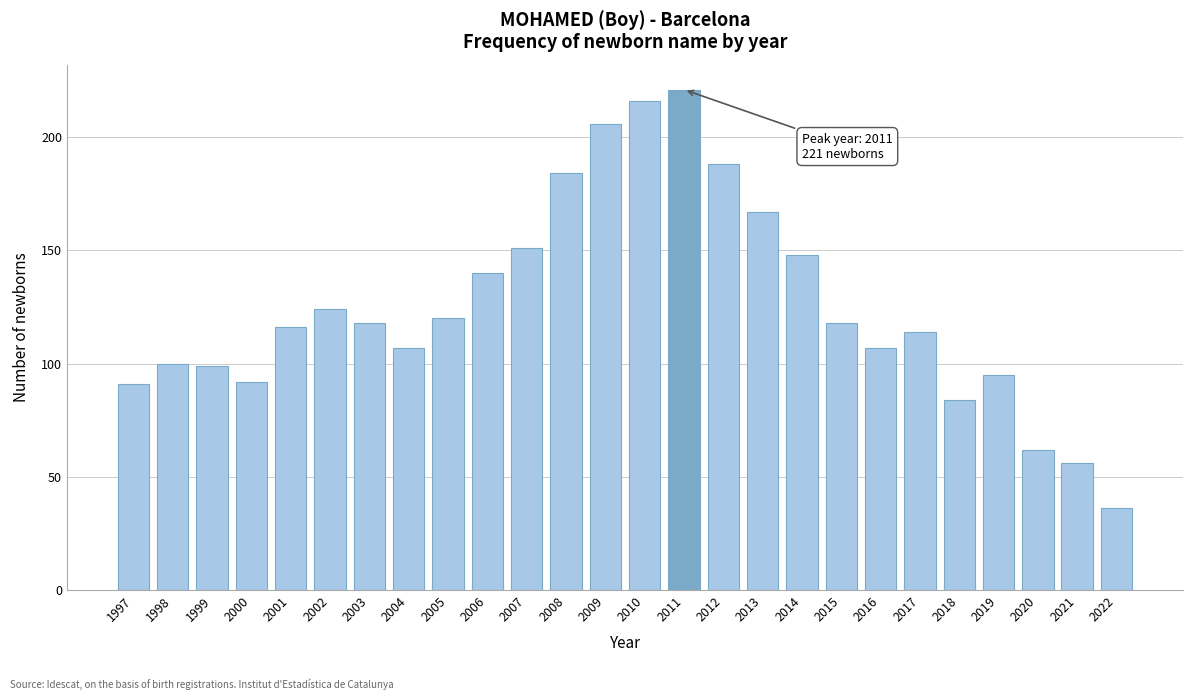

Reading left to right, transcribe all the data shown in this chart.

1997=91	1998=100	1999=99	2000=92	2001=116	2002=124	2003=118	2004=107	2005=120	2006=140	2007=151	2008=184	2009=206	2010=216	2011=221	2012=188	2013=167	2014=148	2015=118	2016=107	2017=114	2018=84	2019=95	2020=62	2021=56	2022=36